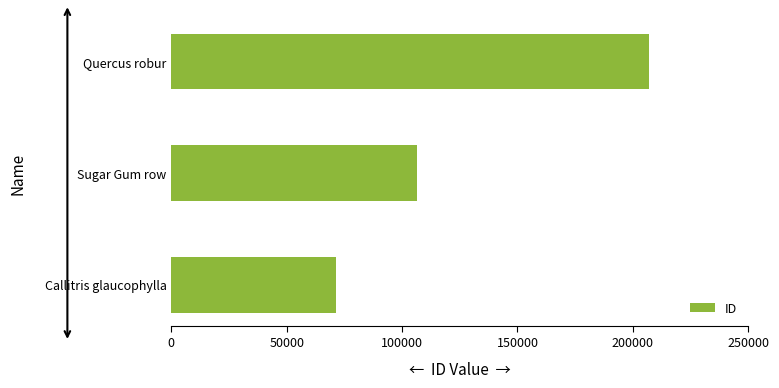

Rank the categories by value from lowest to highest.

Callitris glaucophylla, Sugar Gum row, Quercus robur